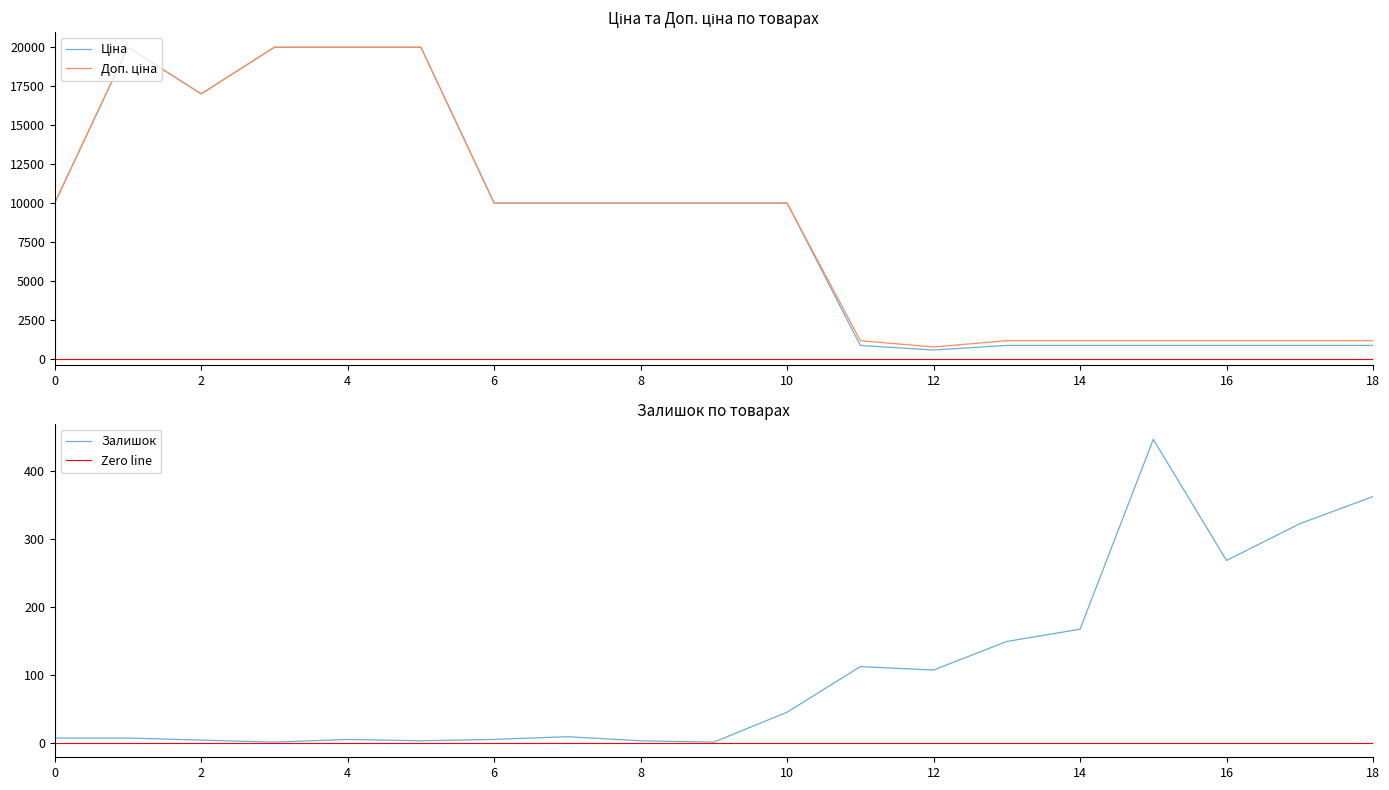

How many lines are shown in the chart?

3